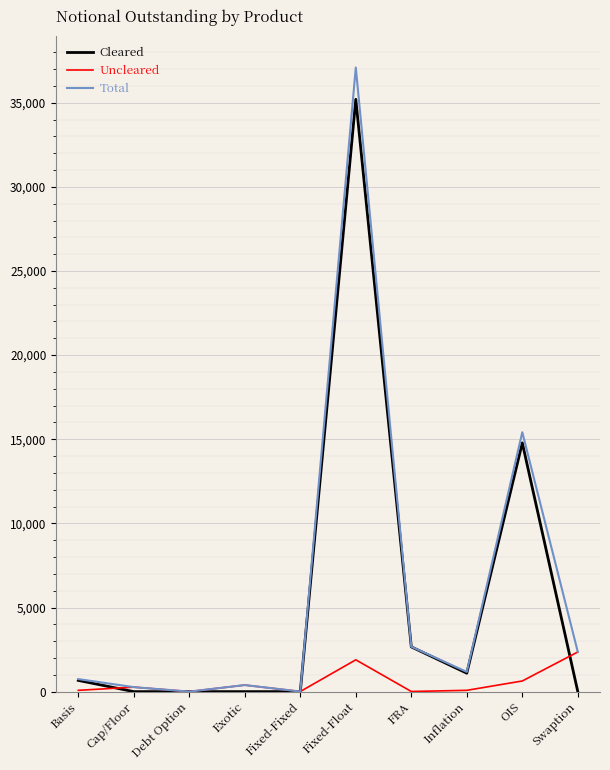

At which category is the sum across all series the highest?

Fixed-Float